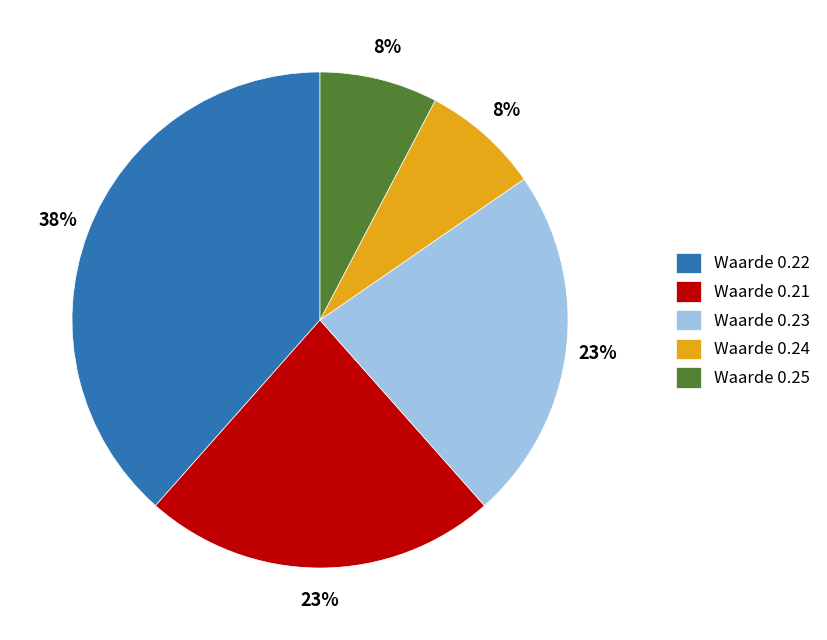

Is there a majority slice in this chart?

No